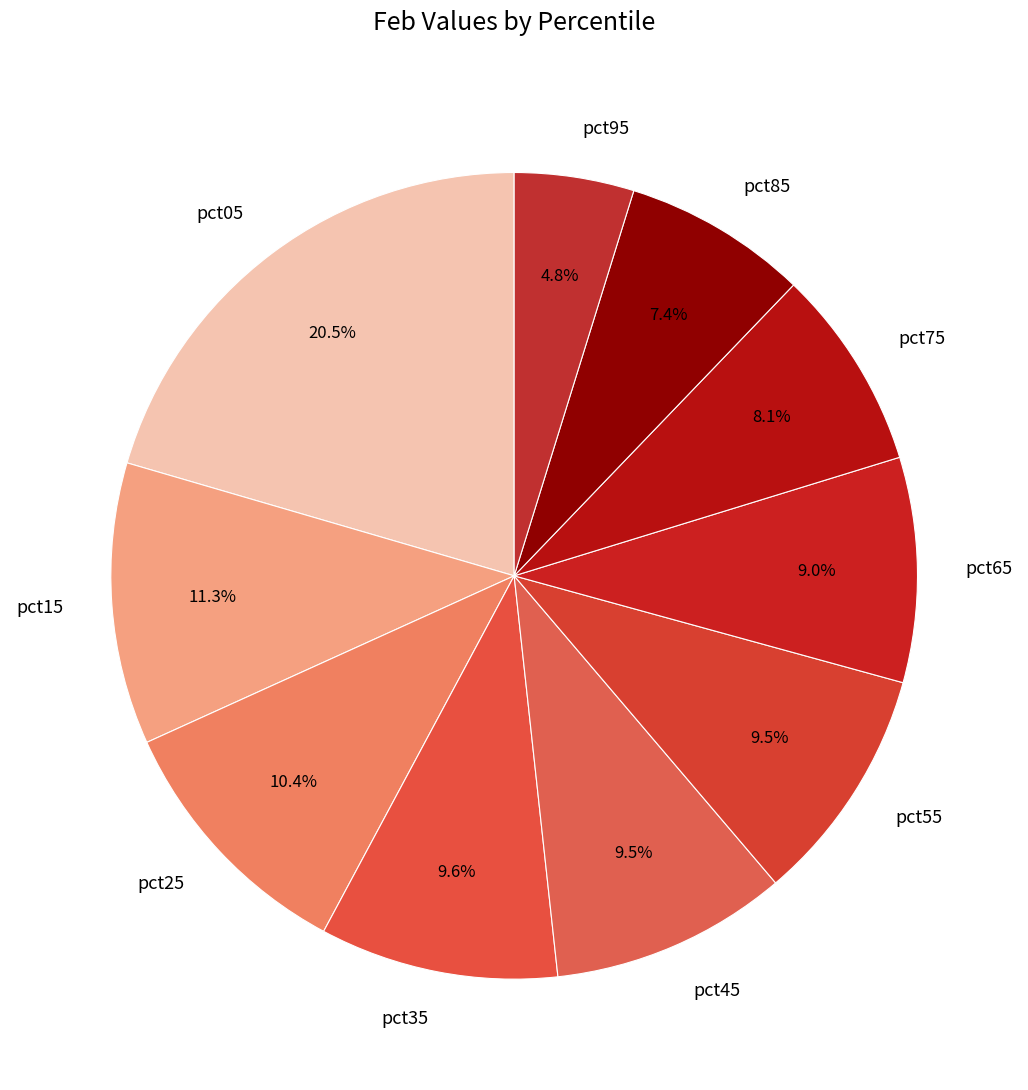

Approximately how many times larger is the value at pct05 compared to pct75?

2.5